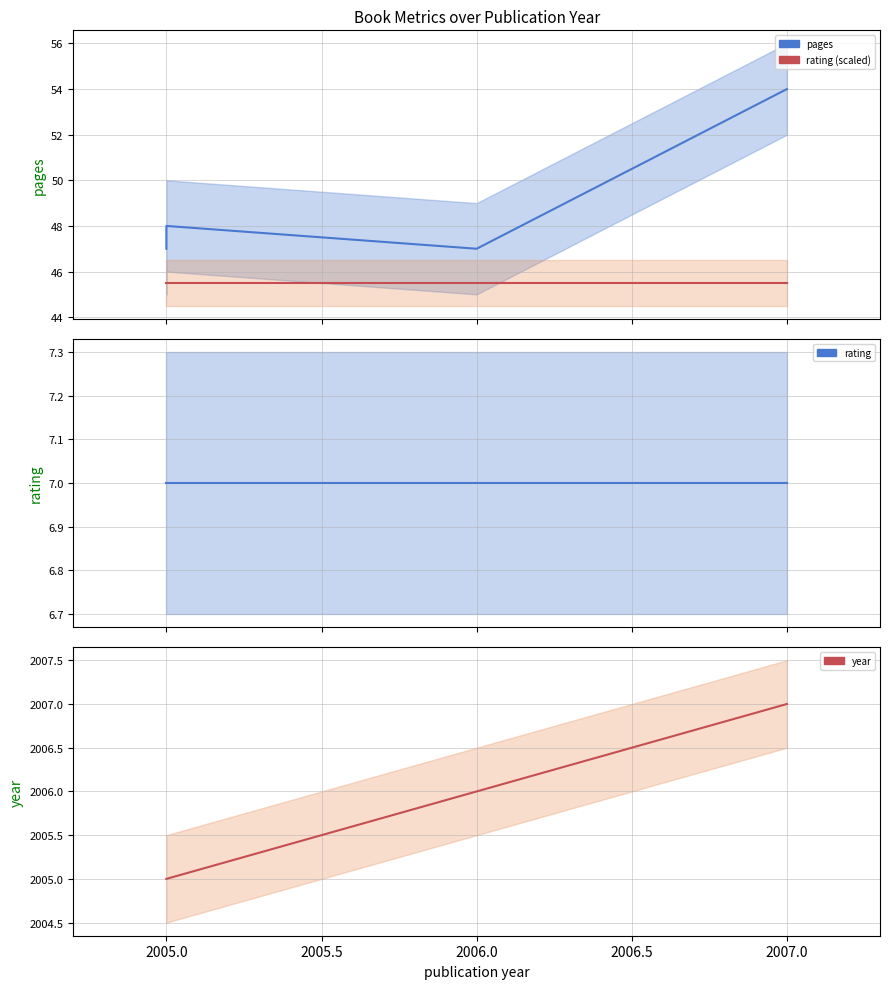

True or false: rating and year cross at least once.

False